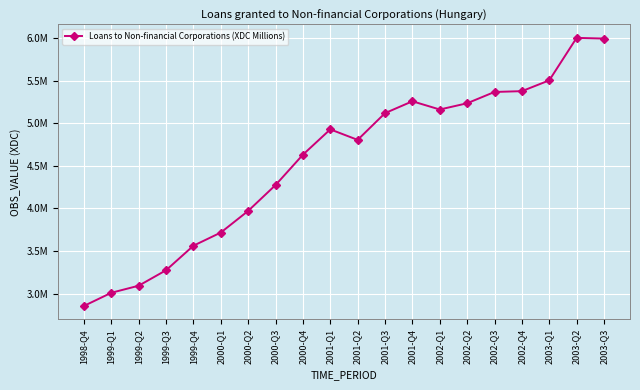

Reading right to left, extract all data points from this chart.

5994852	6003039	5503976	5377226	5367721	5234932	5161743	5258342	5118983	4805066	4928373	4630937	4274448	3970859	3716688	3562076	3274104	3092362	3009415	2854771